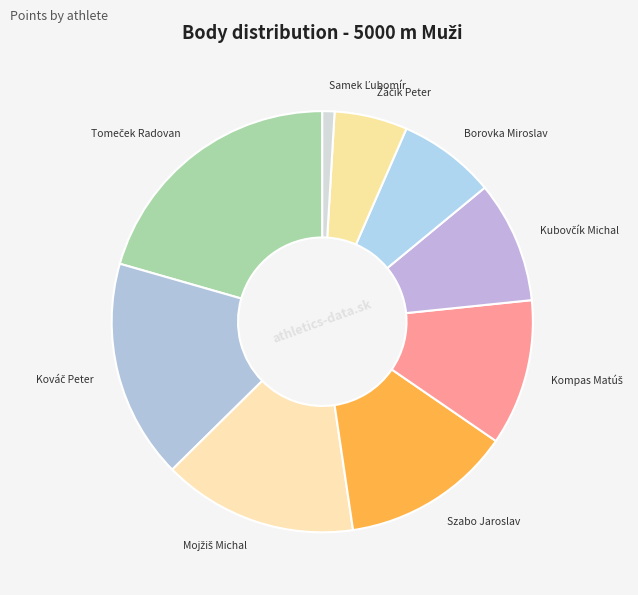

Is there any slice that represents more than half of the pie?

No